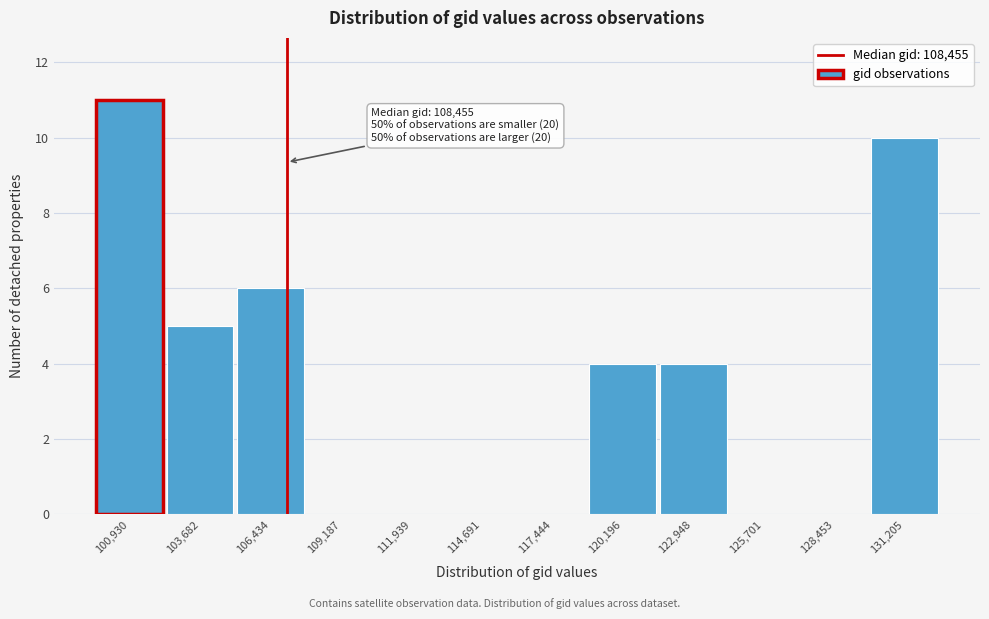

Reading right to left, transcribe all the data shown in this chart.

131,205=10	128,453=0	125,701=0	122,948=4	120,196=4	117,444=0	114,691=0	111,939=0	109,187=0	106,434=6	103,682=5	100,930=11